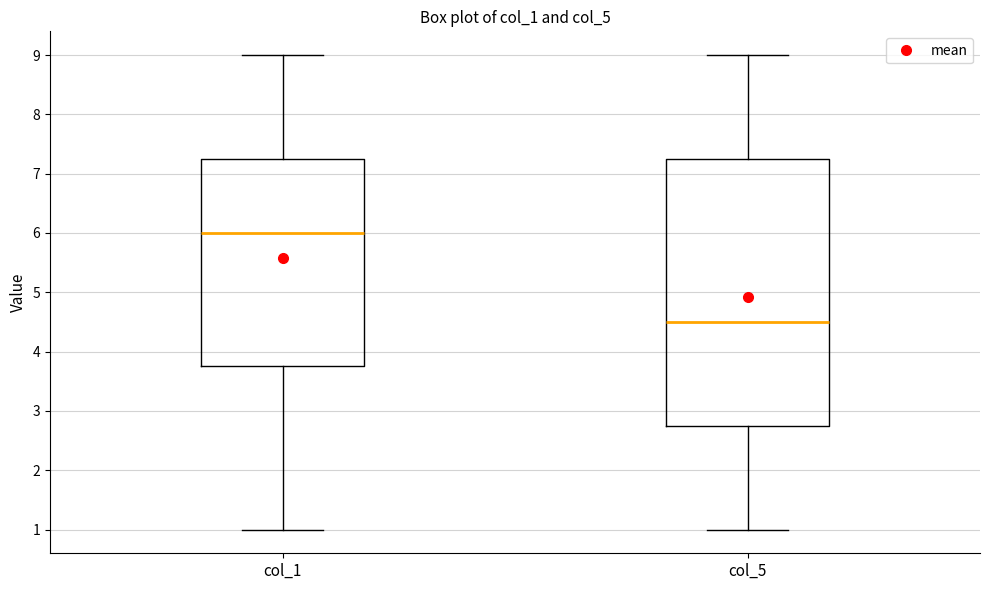

Reading left to right, transcribe this box plot: for each box, give where its median line is, the range the box spans, and where its two whiskers end, as read against the y-axis. The values are not printed on the chart, so give them approximately, as read against the axis.

col_1: median 6.0, box 3.8 to 7.3, whiskers 1.0 to 9.0
col_5: median 4.5, box 2.8 to 7.3, whiskers 1.0 to 9.0